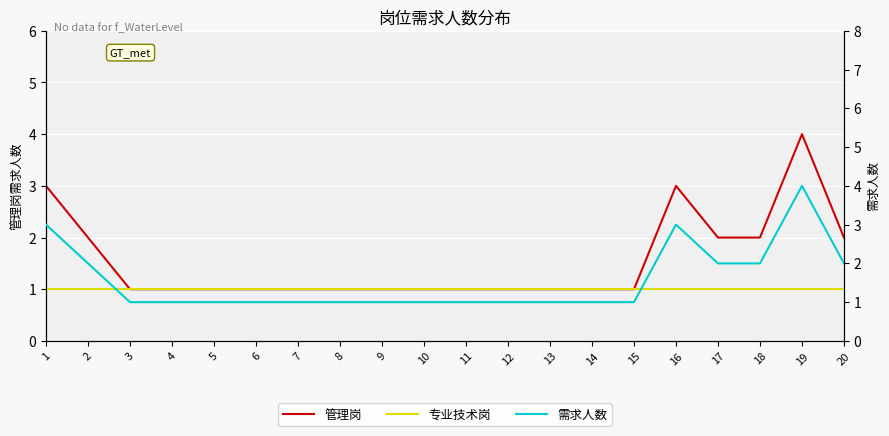

What are all the series names shown in the legend?

管理岗, 专业技术岗, 需求人数